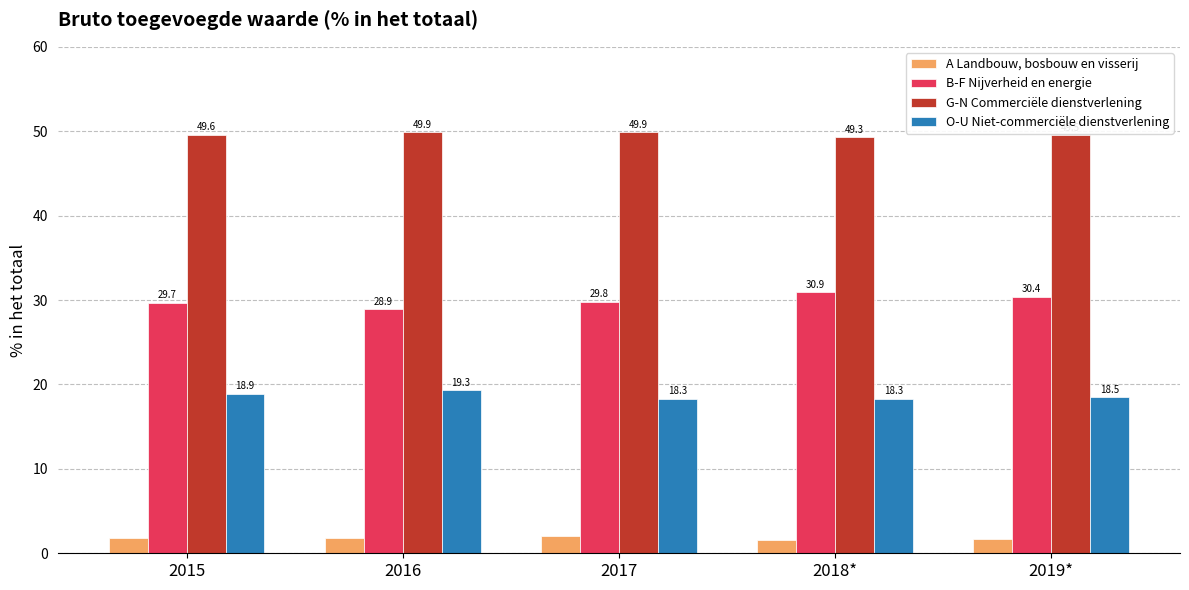

At which label does O-U Niet-commerciële dienstverlening reach its peak?

2016